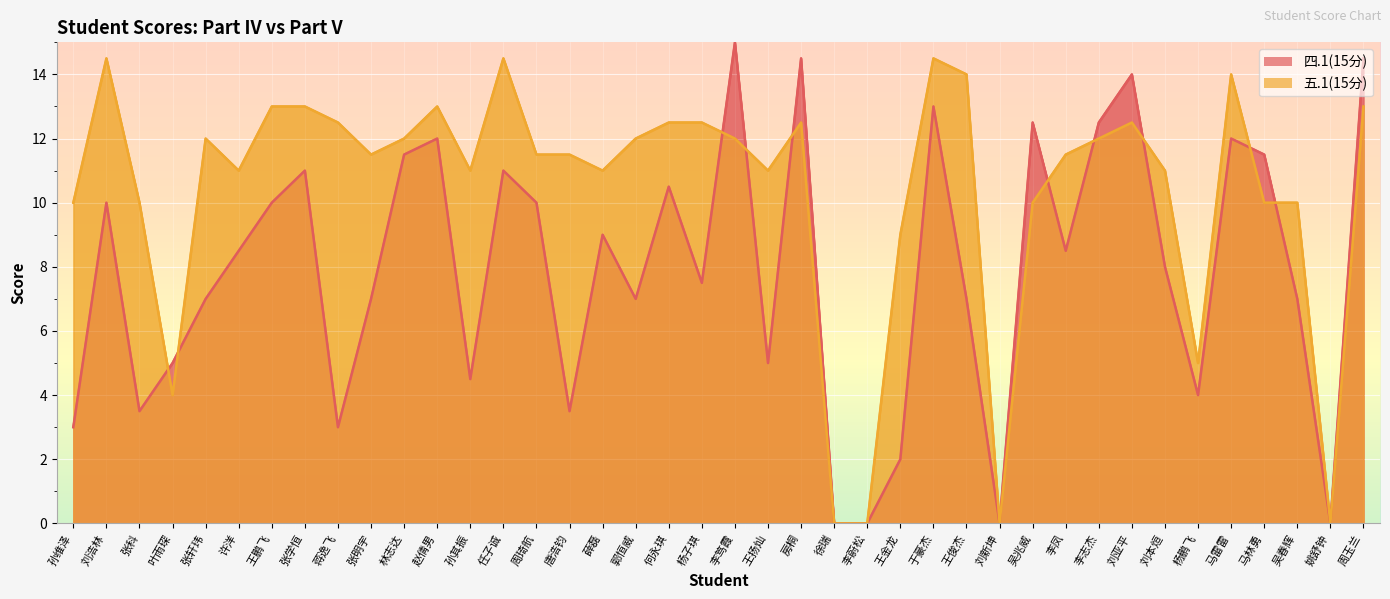

What are all the series names shown in the legend?

四.1(15分), 五.1(15分)